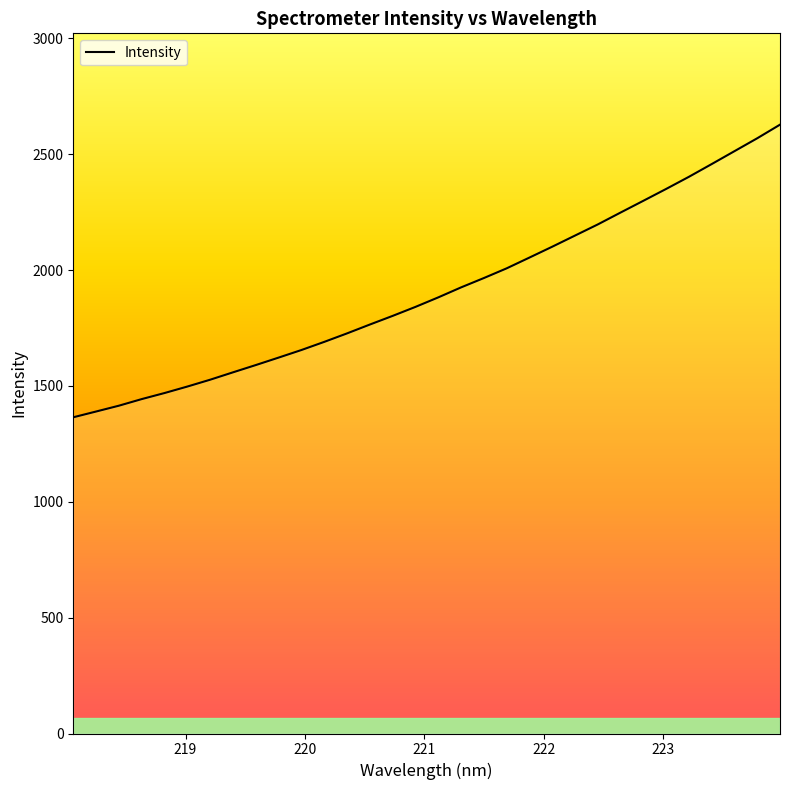

What is the difference between the maximum and minimum values?

1263.0